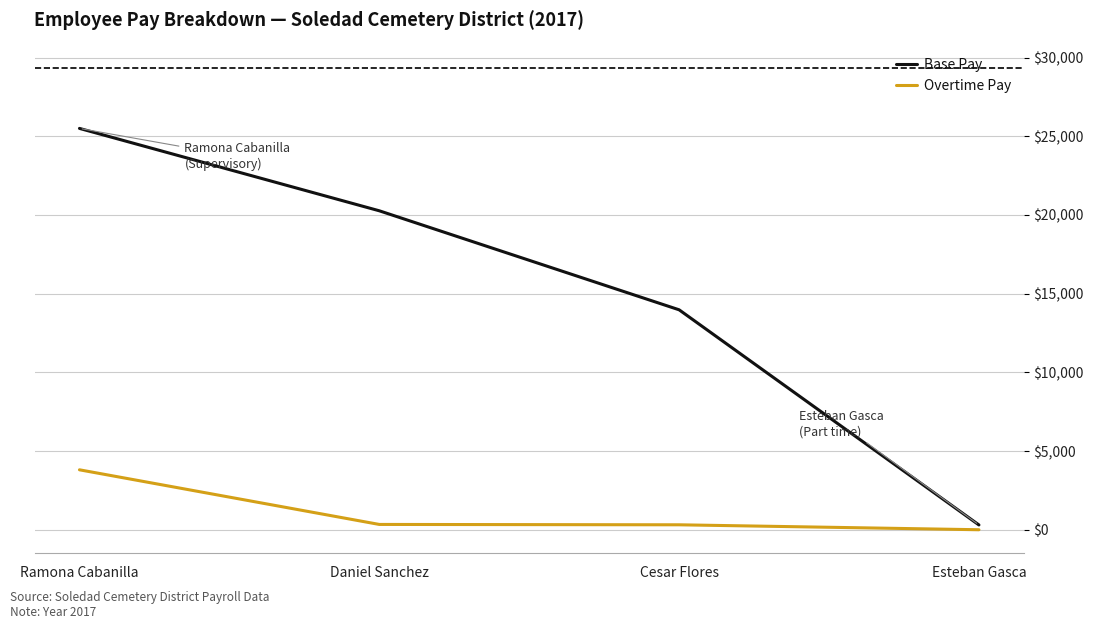

List the labels in order of Base Pay value, largest first.

Ramona Cabanilla, Daniel Sanchez, Cesar Flores, Esteban Gasca